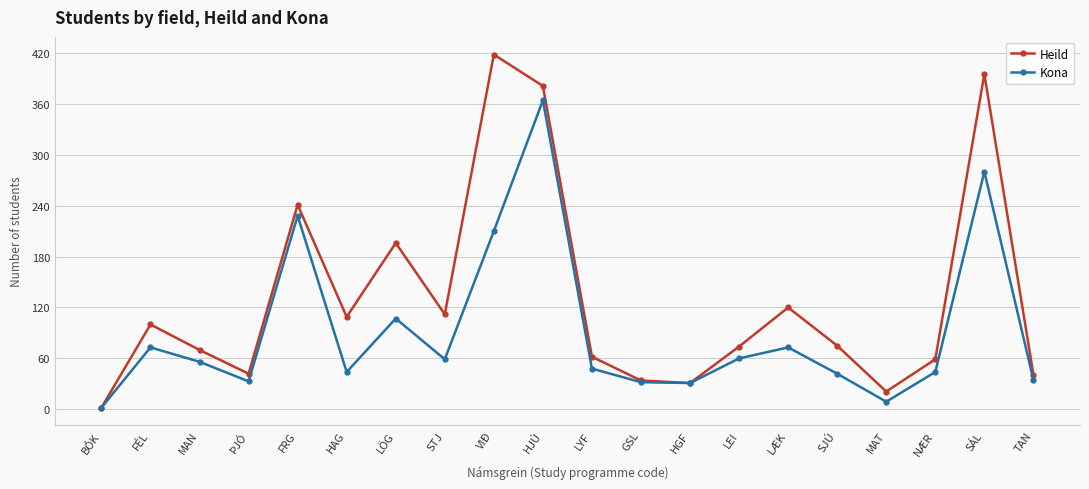

Between HJÚ and LÆK, which series saw the biggest shift?

Kona